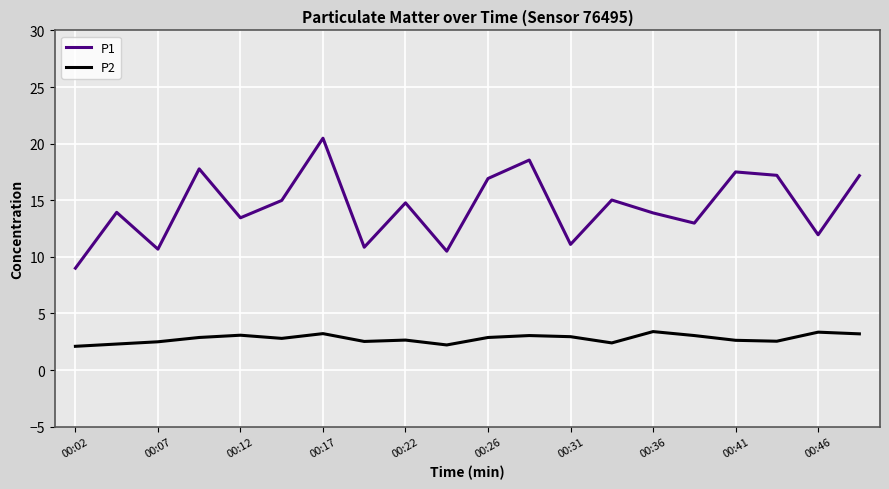

Which series has the largest total across all categories?

P1